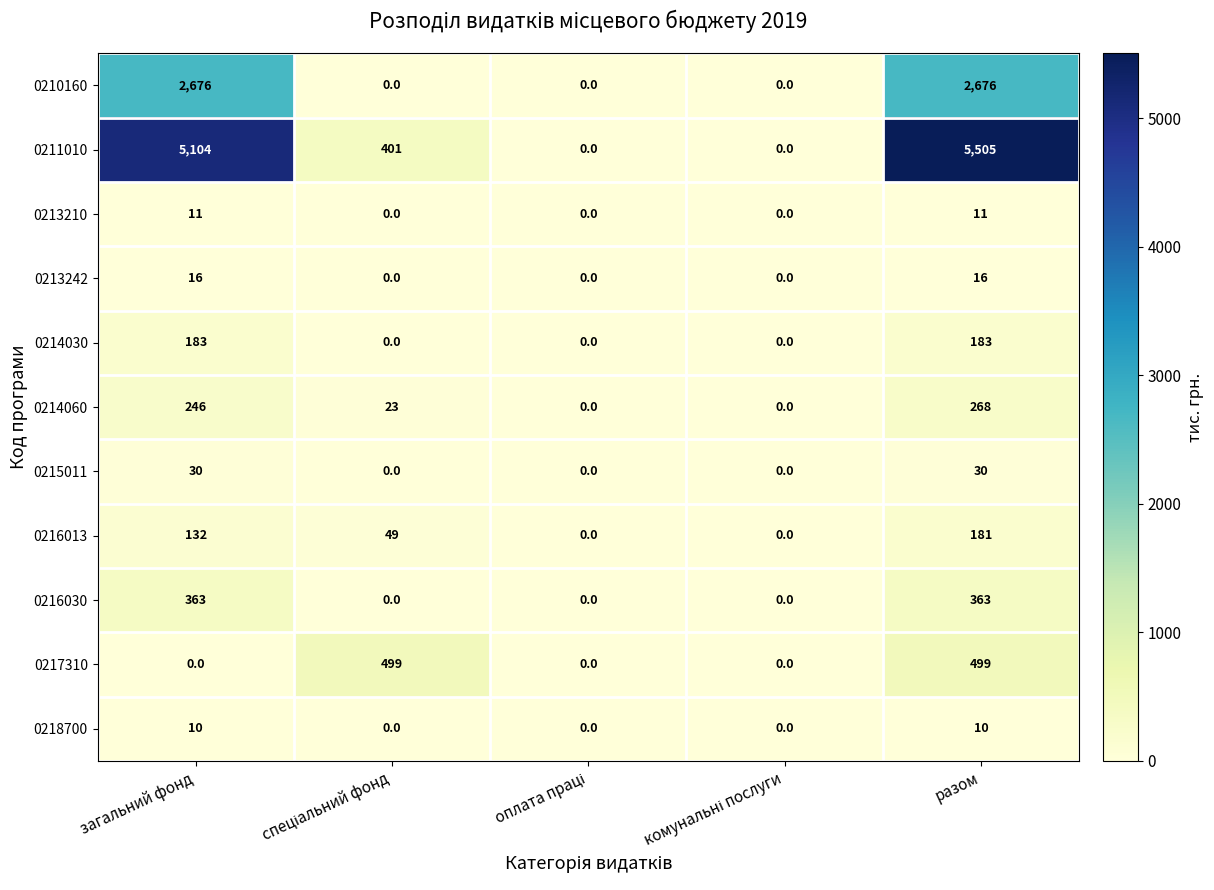

At how many categories does at least one series exceed 2600?

2